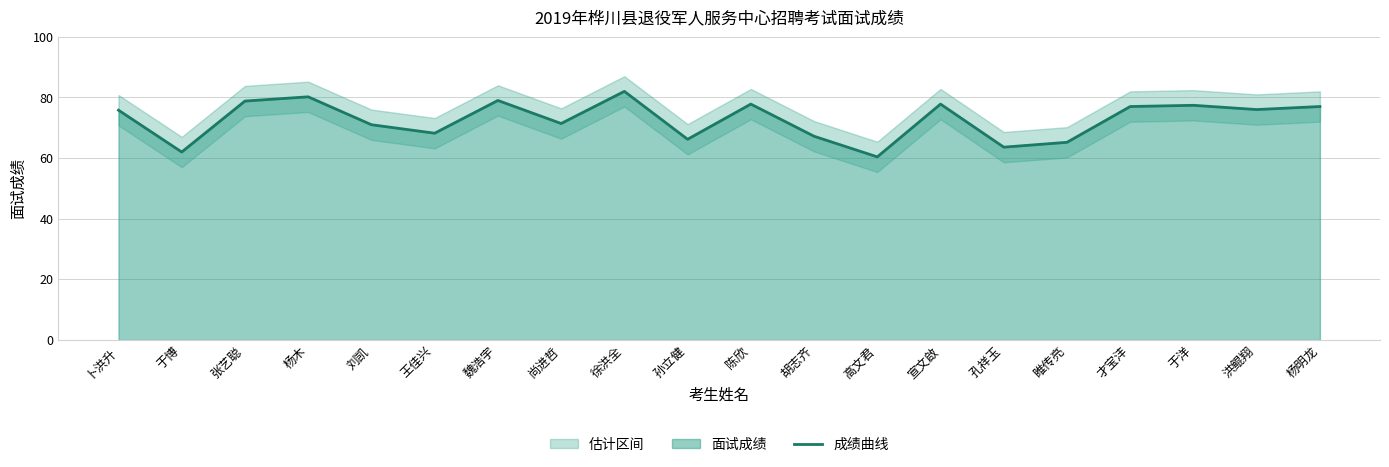

Reading left to right, what are all the values shown in this chart?

75.8	62.0	78.8	80.2	71.0	68.2	79.0	71.4	82.0	66.2	77.8	67.2	60.4	77.8	63.6	65.2	77.0	77.4	76.0	77.0